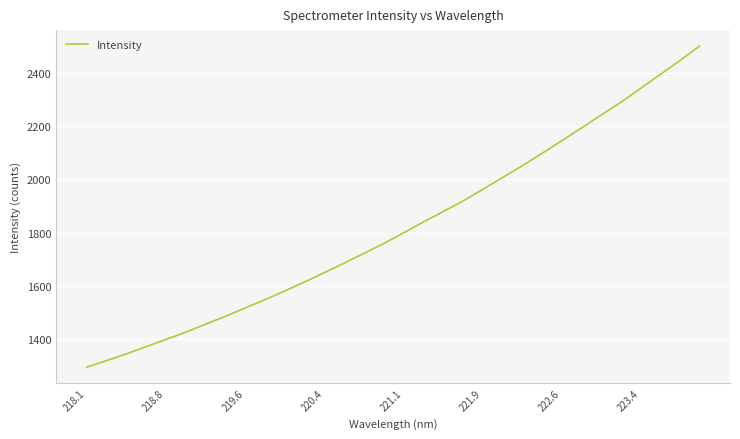

What is the greatest value displayed?

2500.9